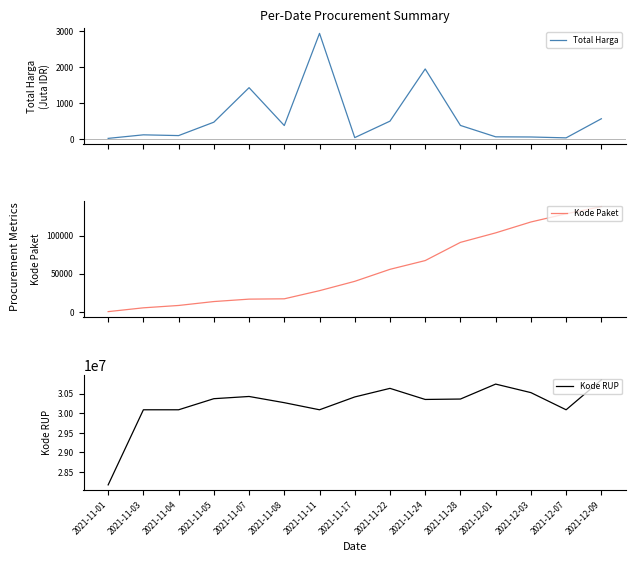

What is the label of the 7th point from the left?

2021-11-11